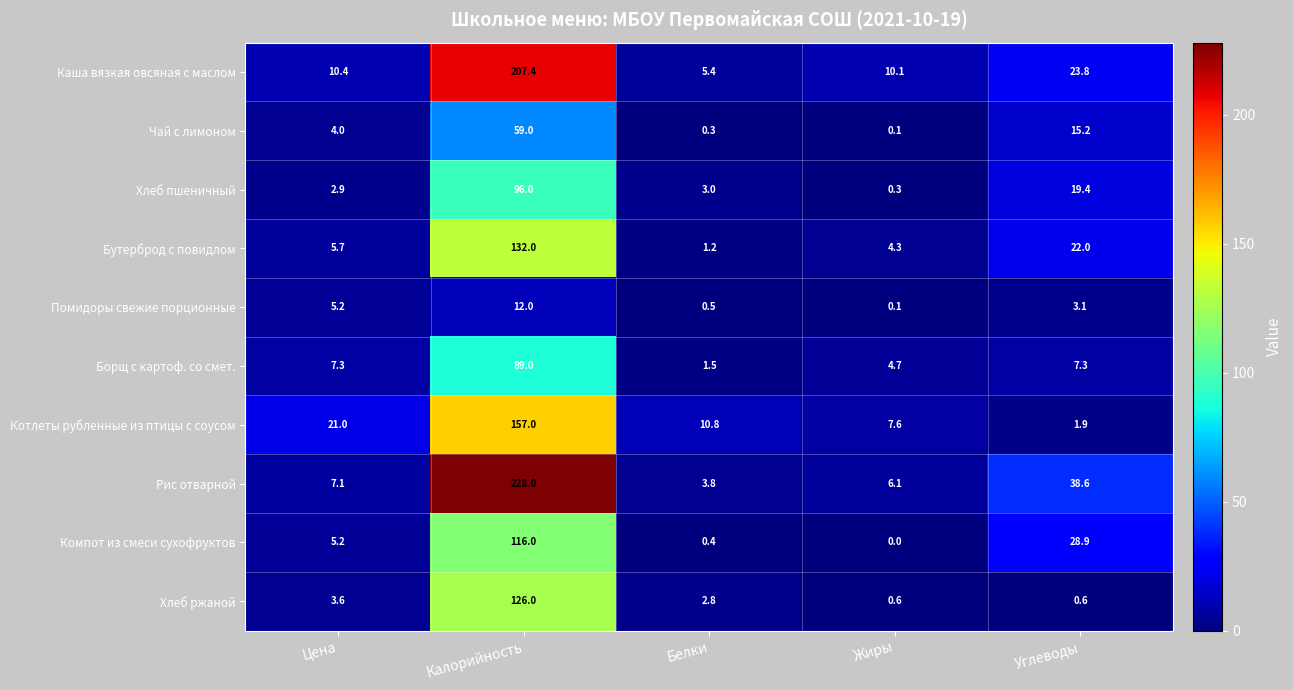

Which series has the largest total across all categories?

Рис отварной